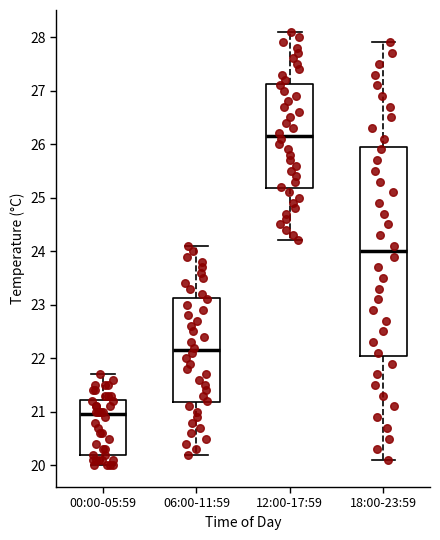

Reading left to right, read every box against the y-axis: the position of its median line, the range the box covers, and the ends of its whiskers. The values are not printed on the chart, so give them approximately, as read against the axis.

00:00-05:59: median 21.0, box 20.2 to 21.2, whiskers 20.0 to 21.7
06:00-11:59: median 22.2, box 21.2 to 23.1, whiskers 20.2 to 24.1
12:00-17:59: median 26.2, box 25.2 to 27.1, whiskers 24.2 to 28.1
18:00-23:59: median 24.0, box 22.1 to 26.0, whiskers 20.1 to 27.9